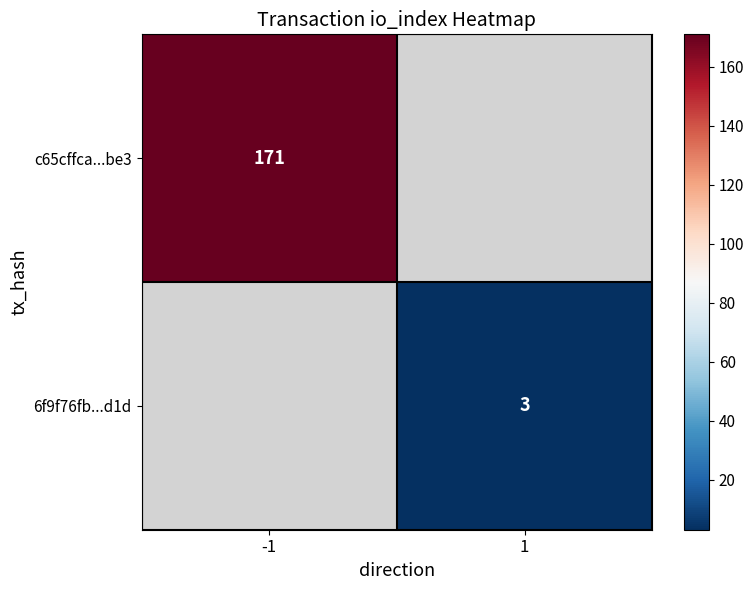

The c65cffca...be3 series shows 171 at -1. True or false?

True